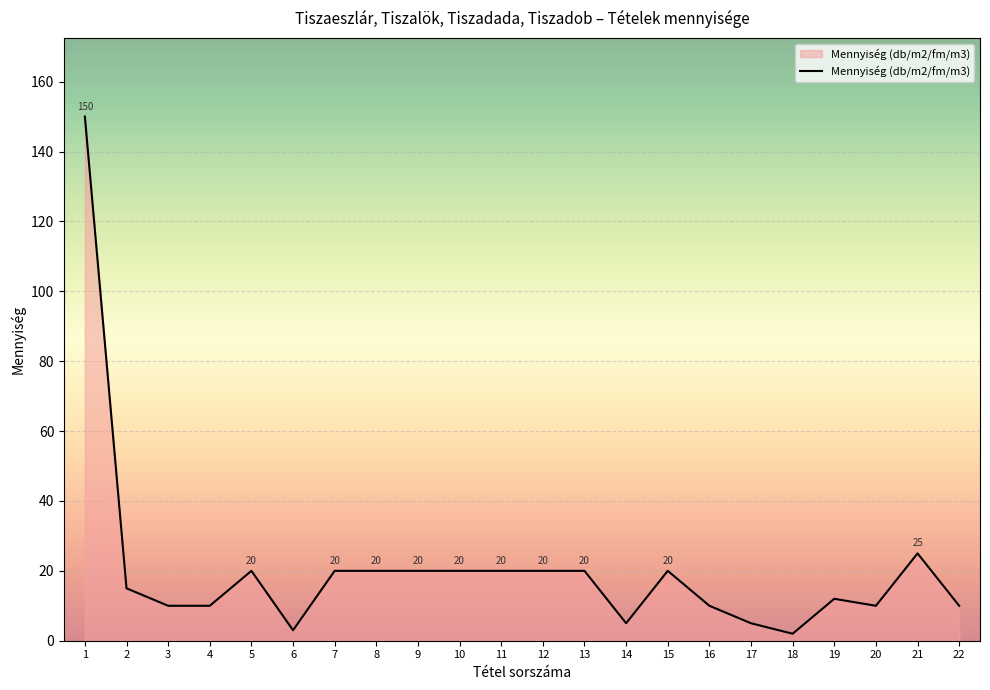

Which label corresponds to the largest value in the chart?

1